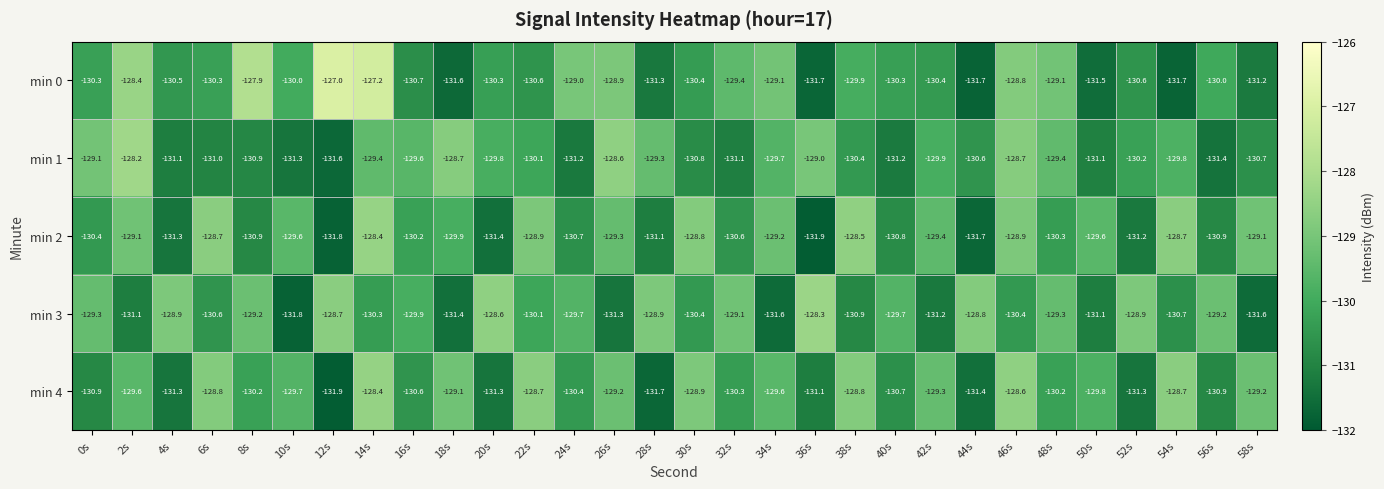

What is the highest value of the min 4 series?

-128.4